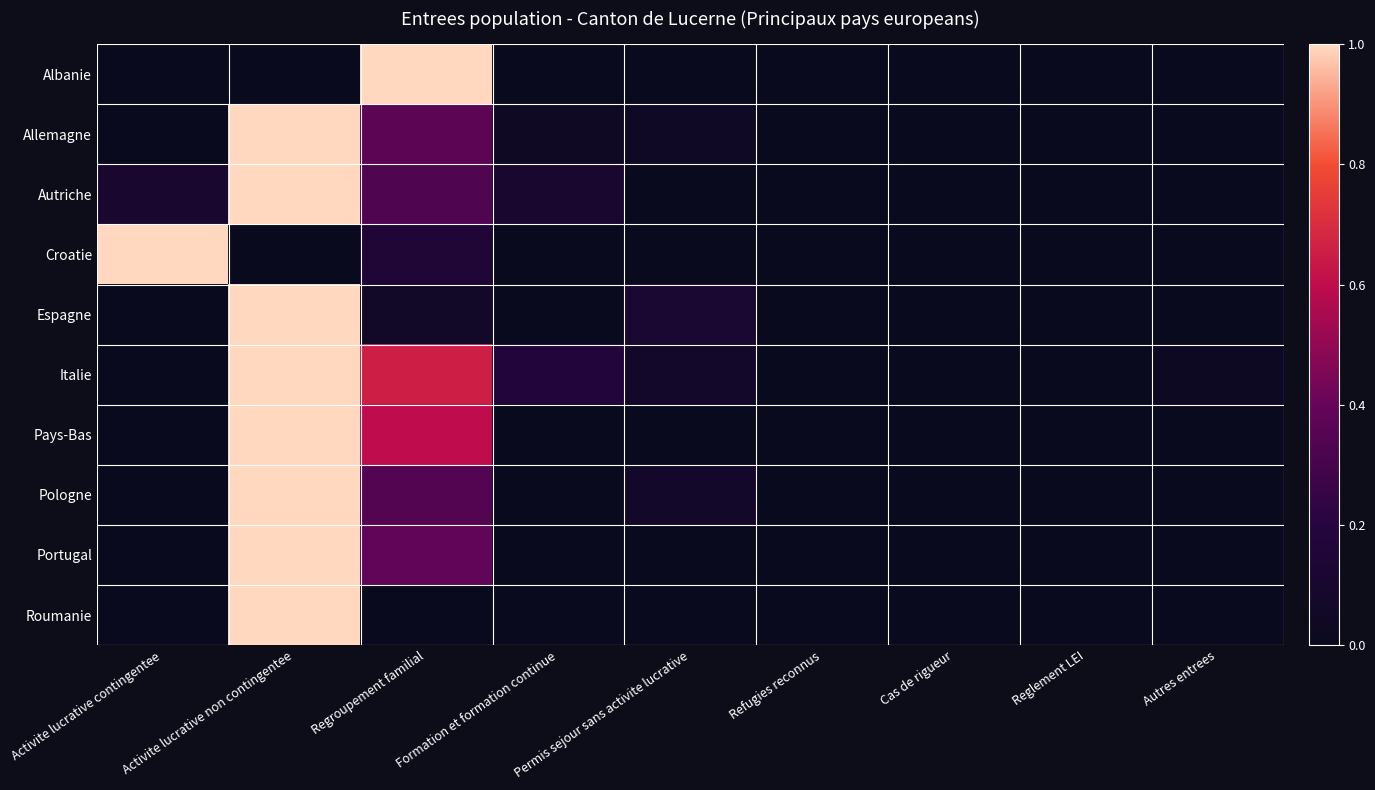

What is the spread (max minus min) of values at Formation et formation continue?

0.2